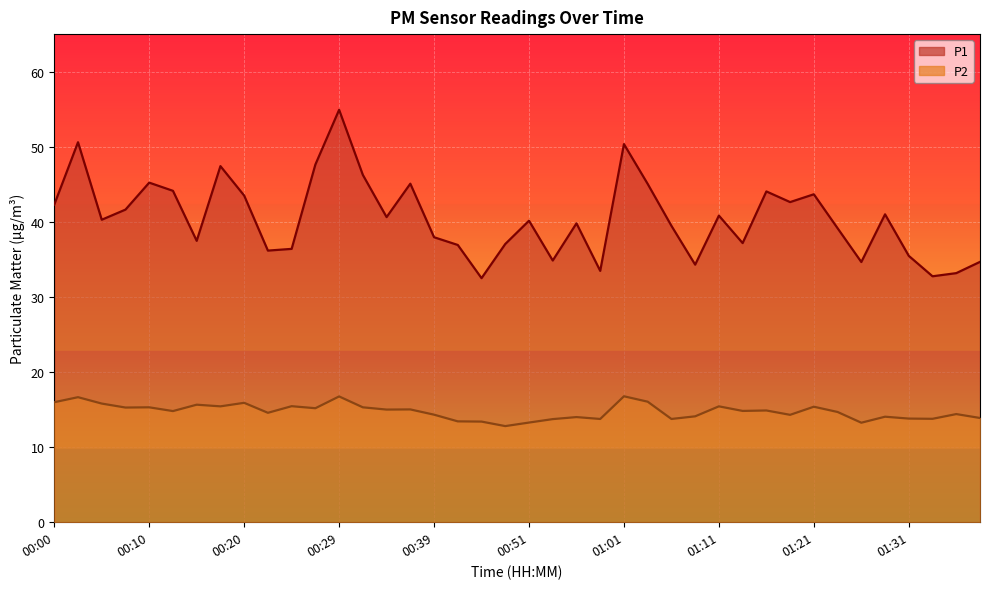

What is the value of the P1 point at the 35th from the left?

34.6